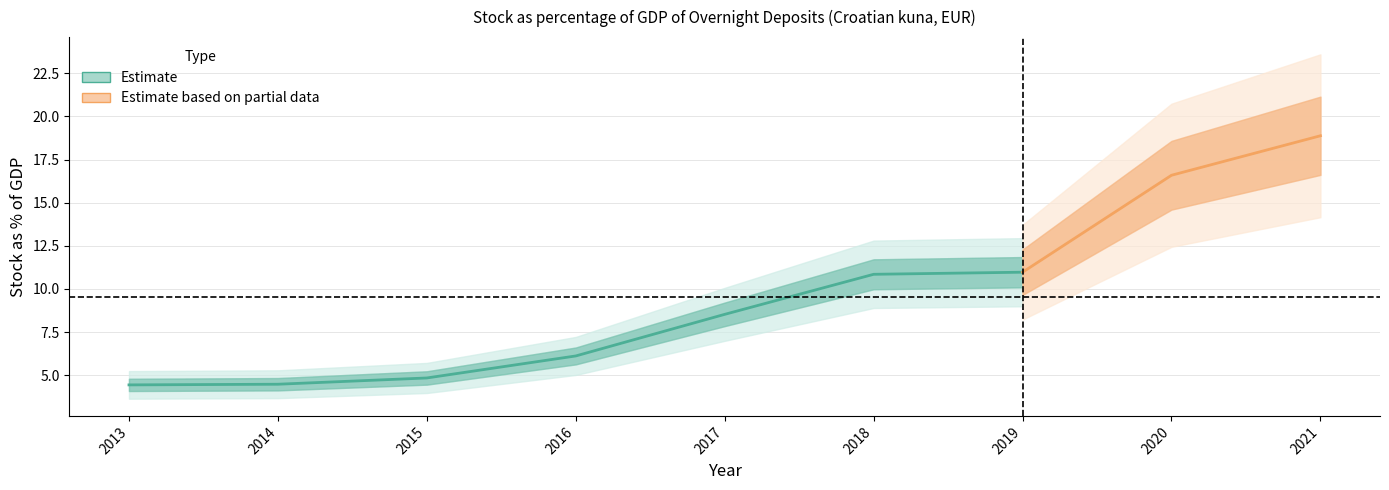

At which label is the value closest to 11?

2019